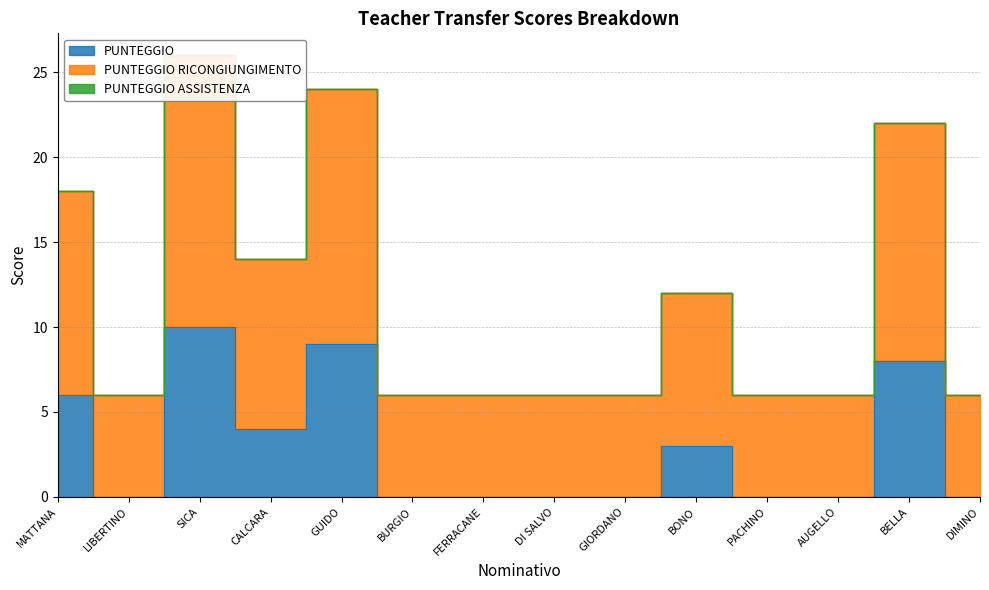

In PUNTEGGIO RICONGIUNGIMENTO, how many points are lower than both neighbors (excluding endpoints)?

2